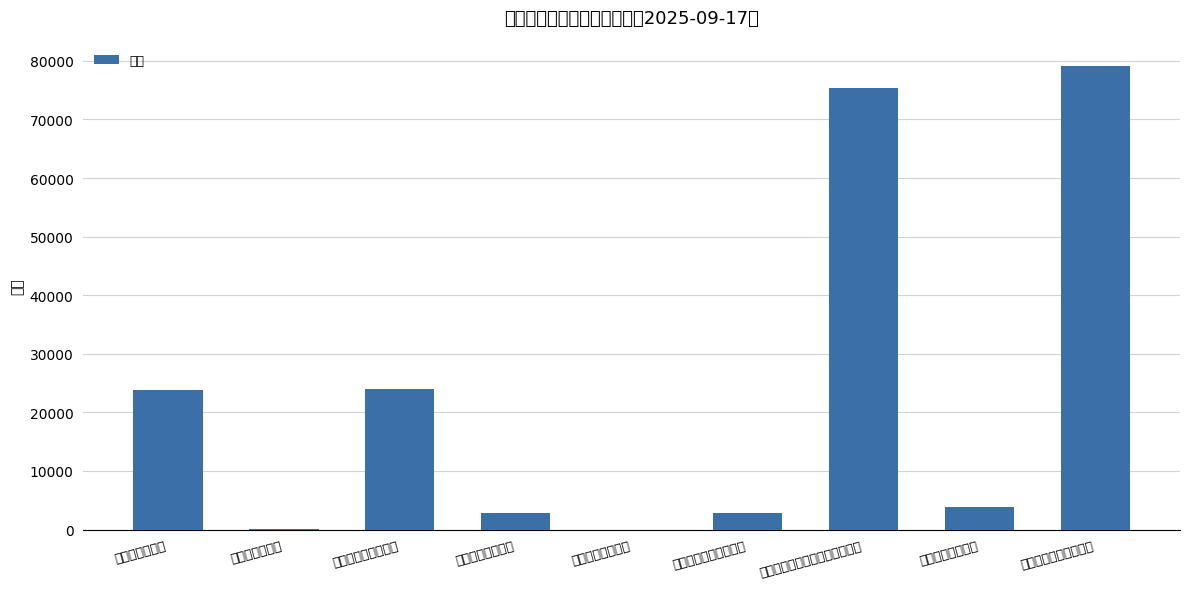

Which category has the highest value across all series?

担保物总价值（亿元）